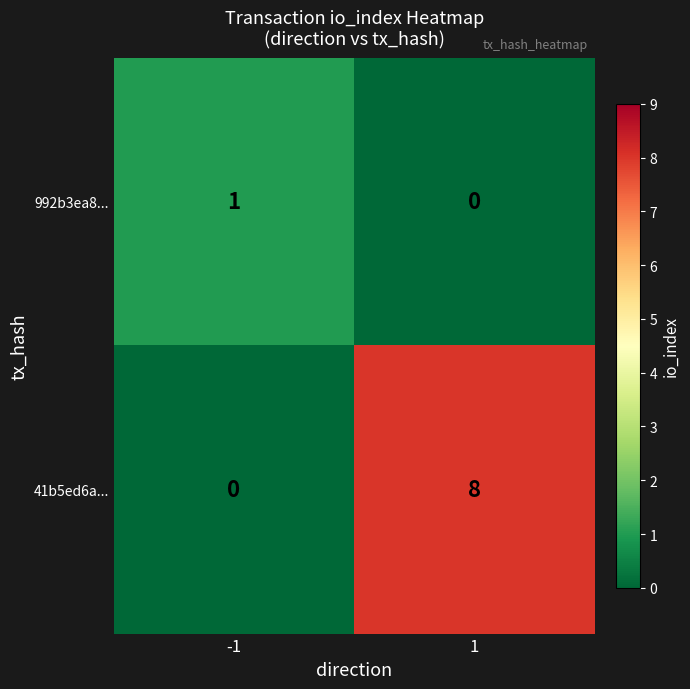

What is the sum of all 41b5ed6a... values?

8